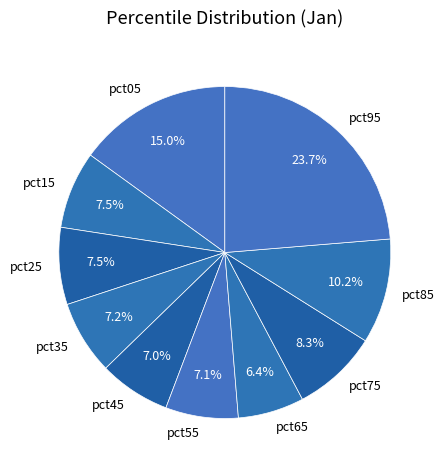

What is the total percentage of pct55 and pct85?

17.3%